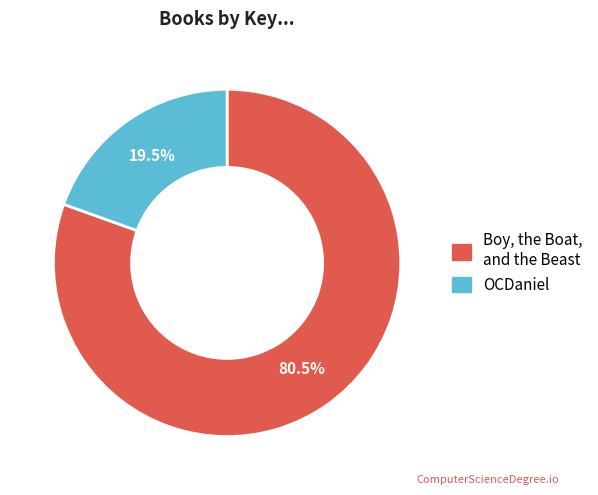

Which slice is the smallest?

OCDaniel